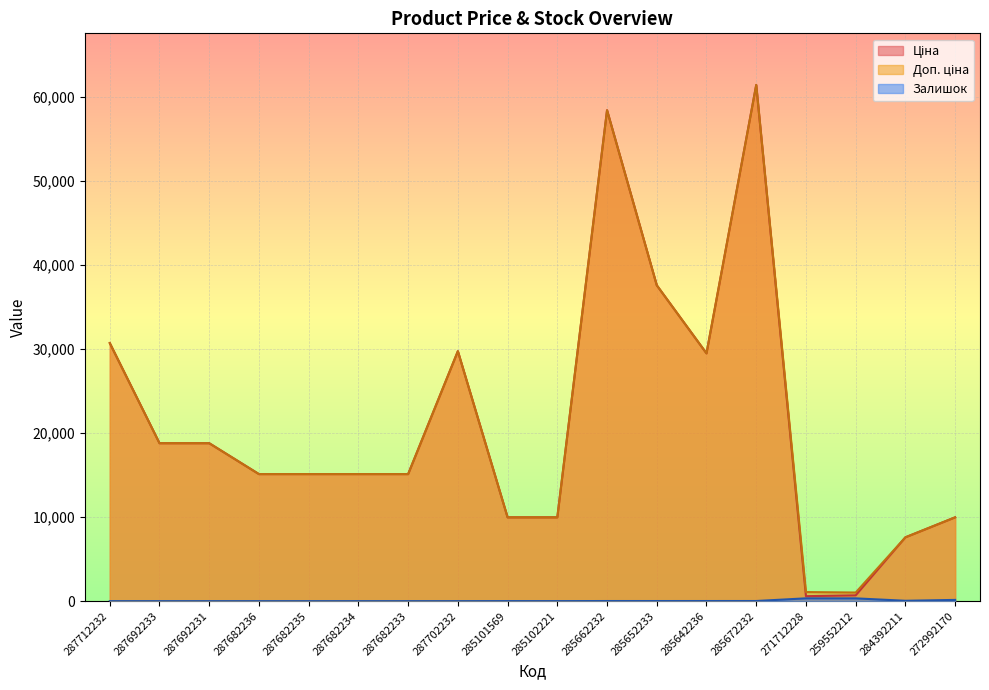

What is the difference between the maximum and minimum values in the Залишок series?

334.0